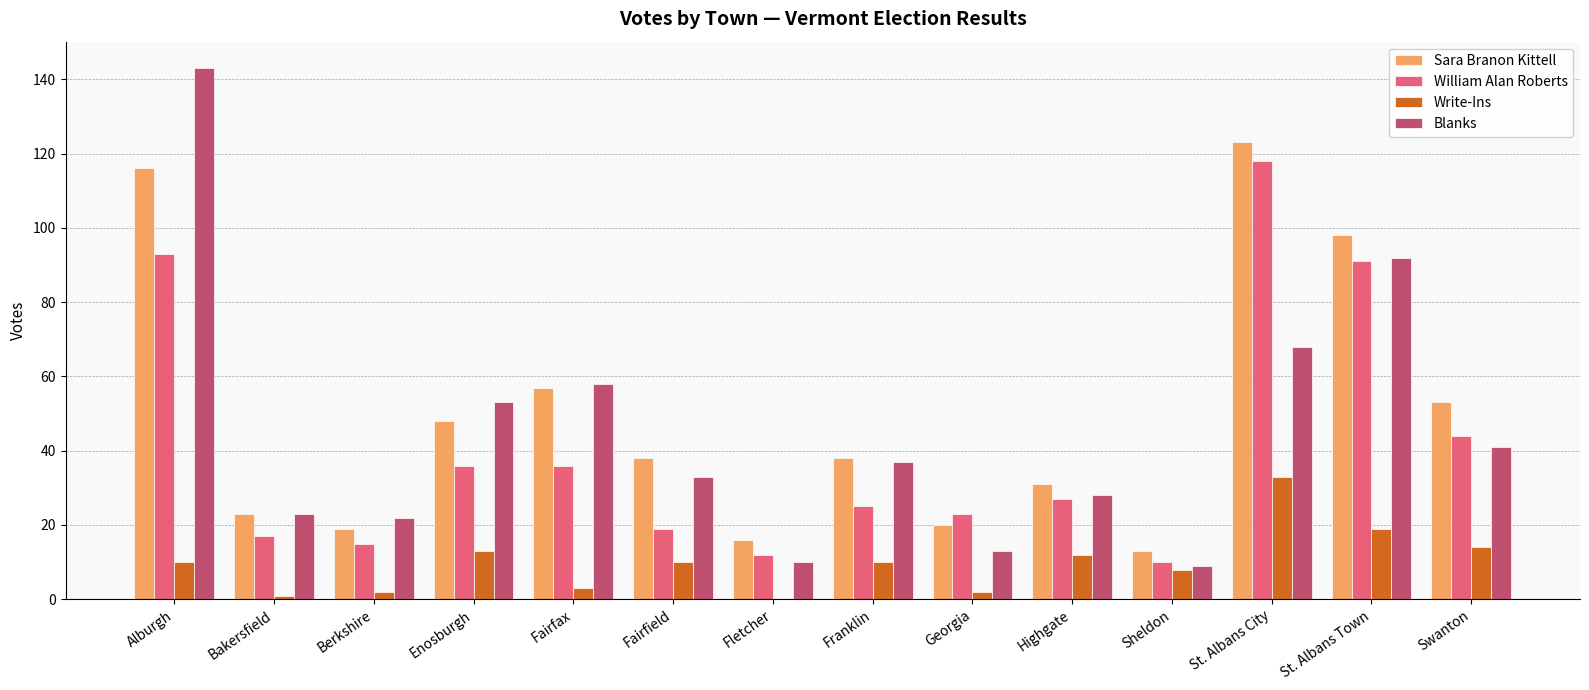

How many data points does each series have?

14